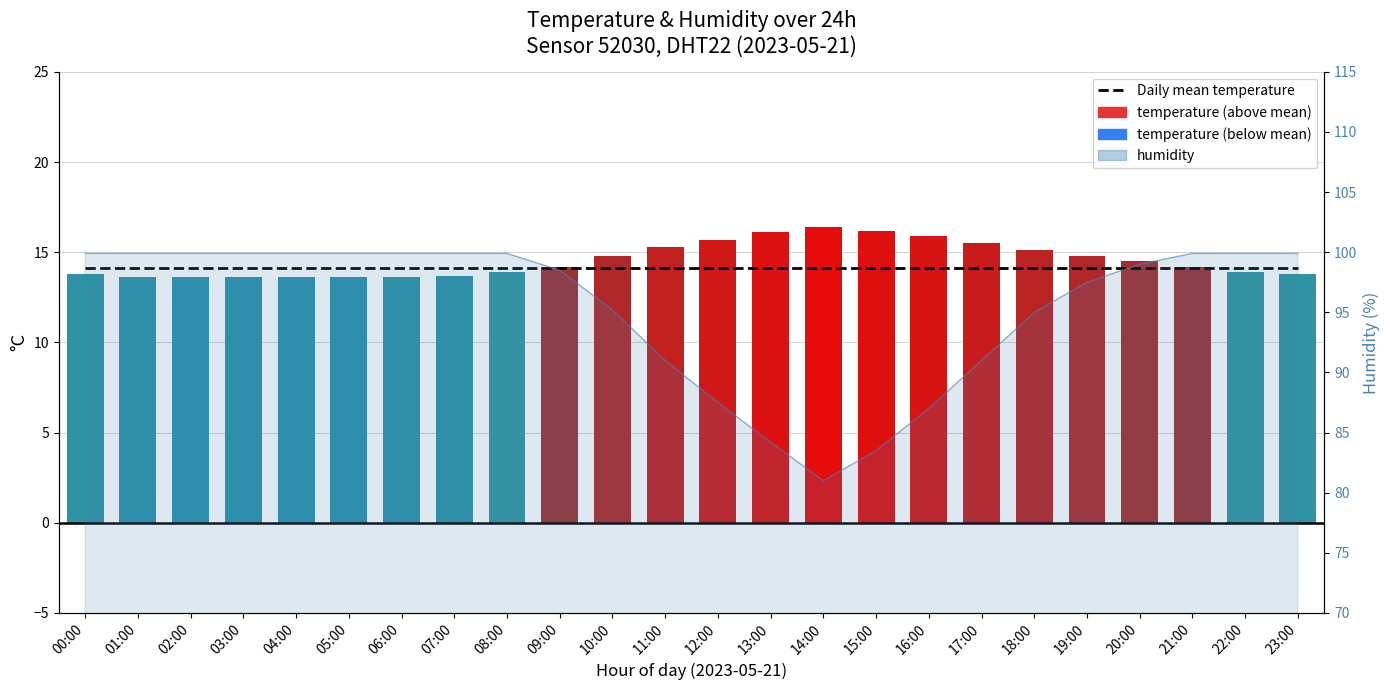

At which category is the sum across all series the highest?

14:00